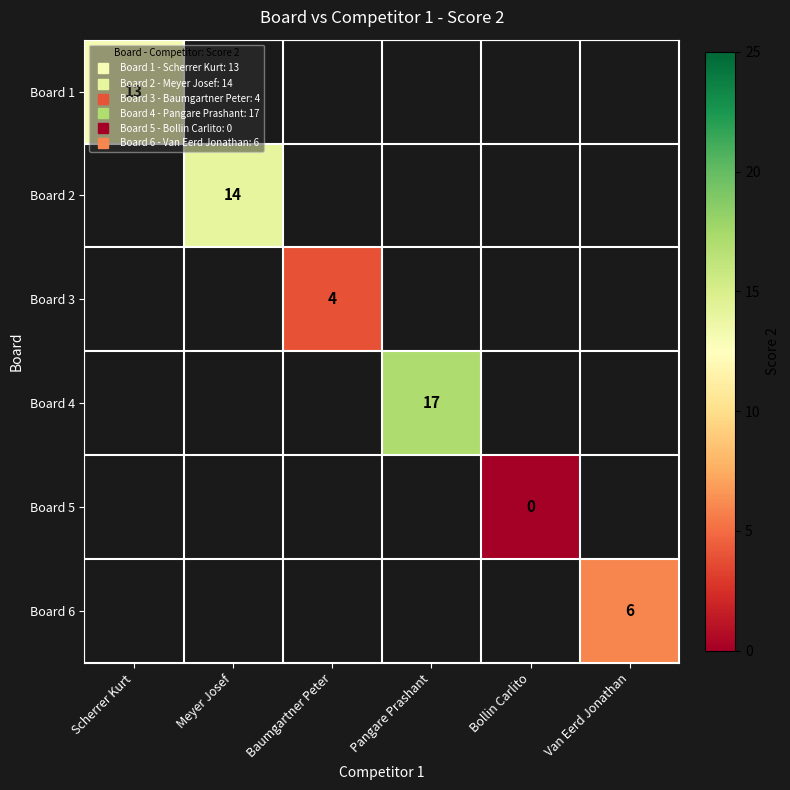

Which label corresponds to the largest value in the chart?

Pangare Prashant